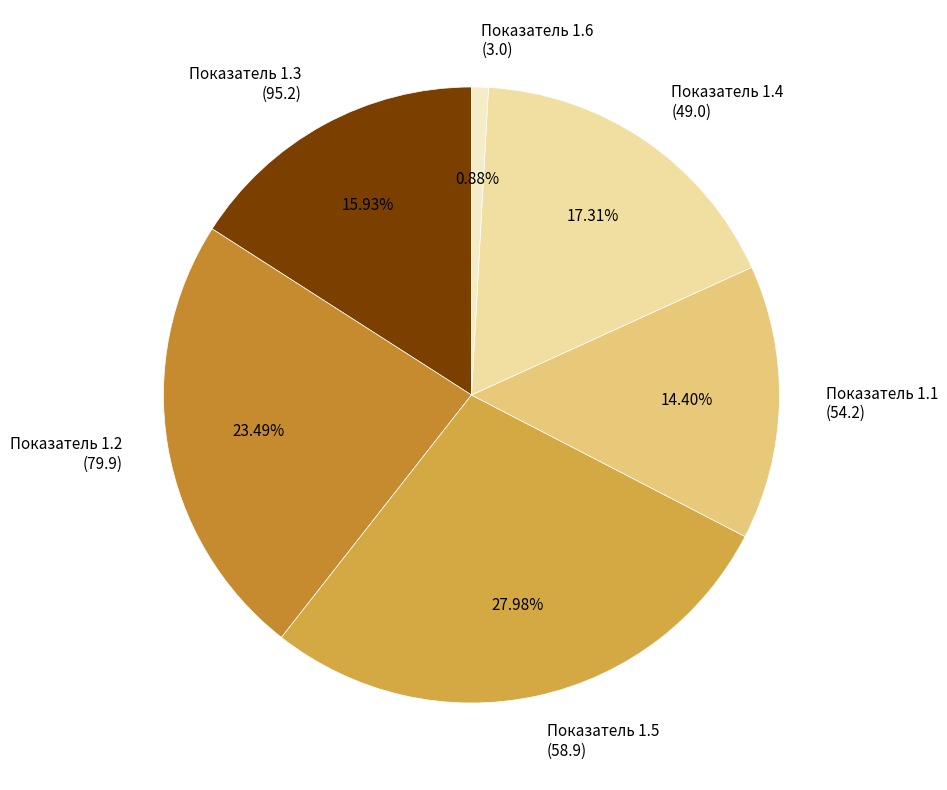

What is the ratio of the value at Показатель 1.2 (79.9) to the value at Показатель 1.5 (58.9)?

0.8